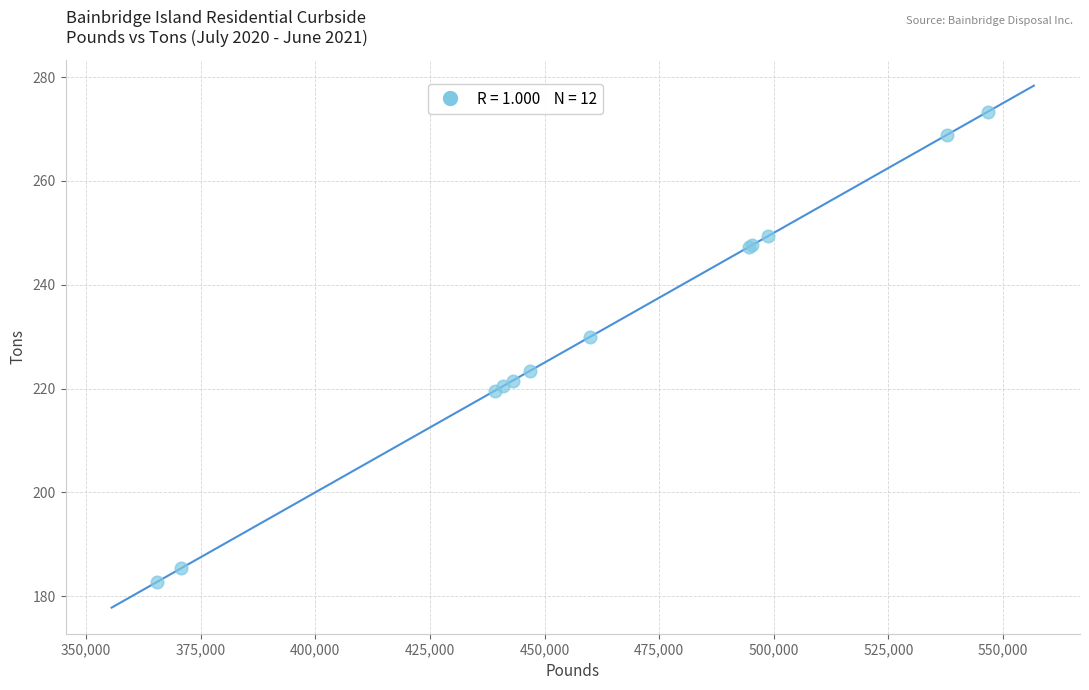

What Y value in the scatter plot is closest to 228?

230.0